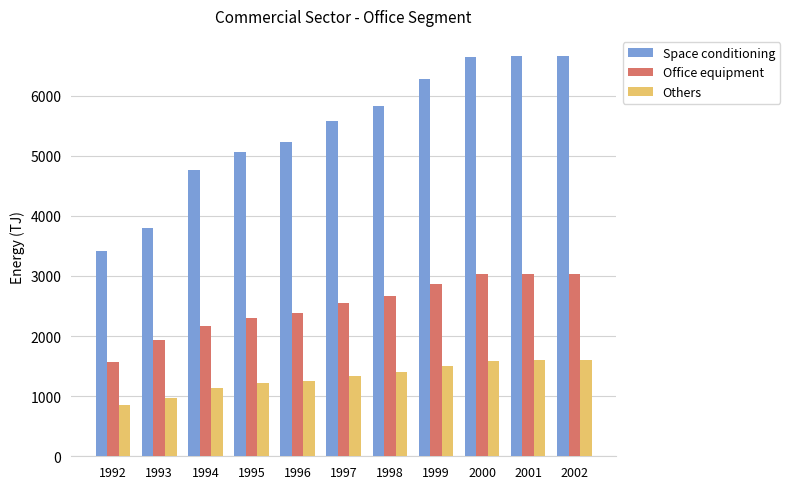

What is the difference between the Others values at 1996 and 1999?

248.6